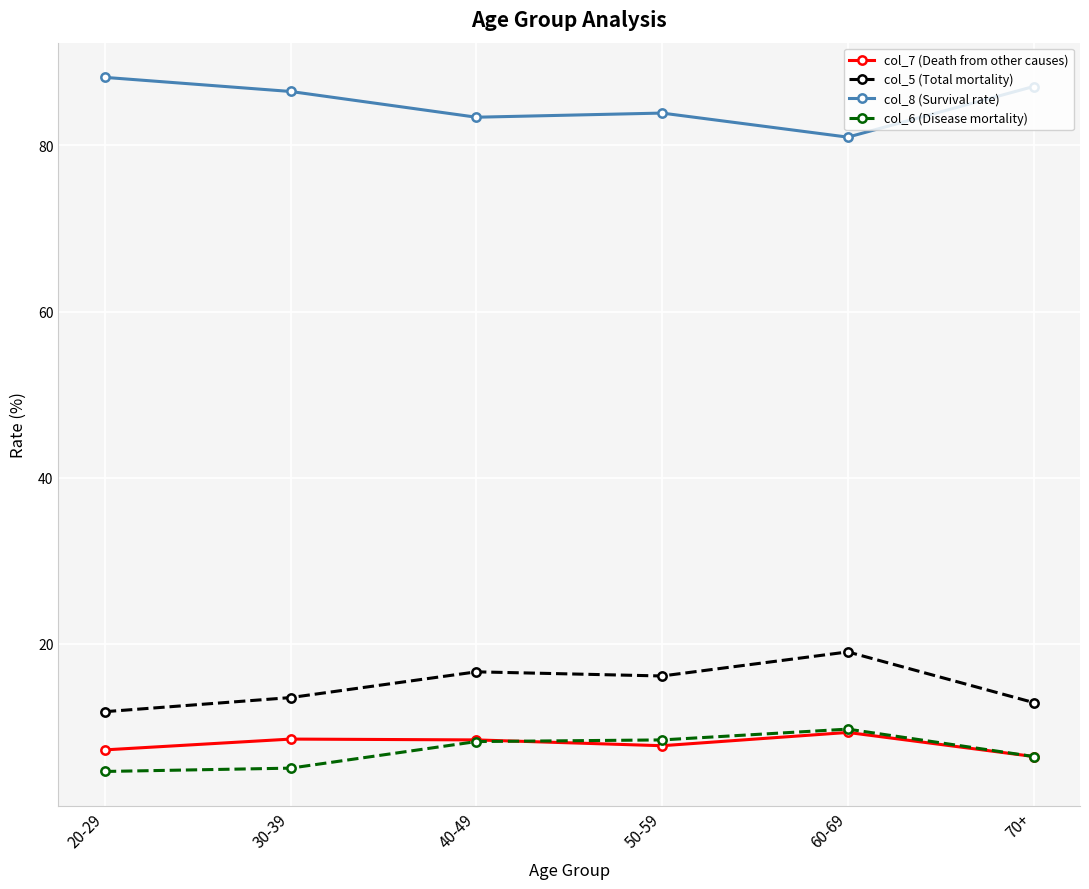

Which series has the largest total across all categories?

col_8 (Survival rate)